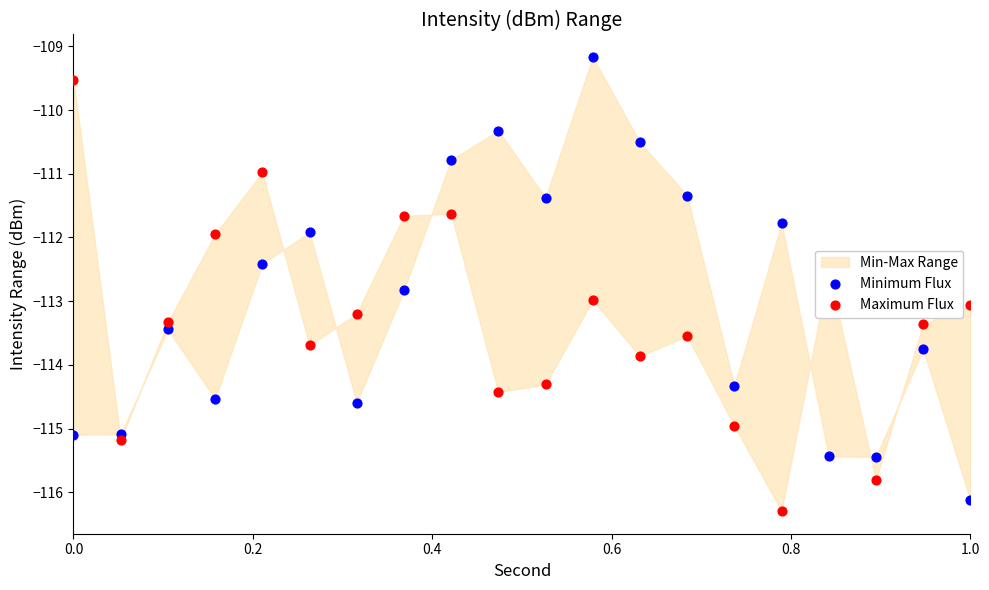

Which series has the largest total across all categories?

Minimum Flux